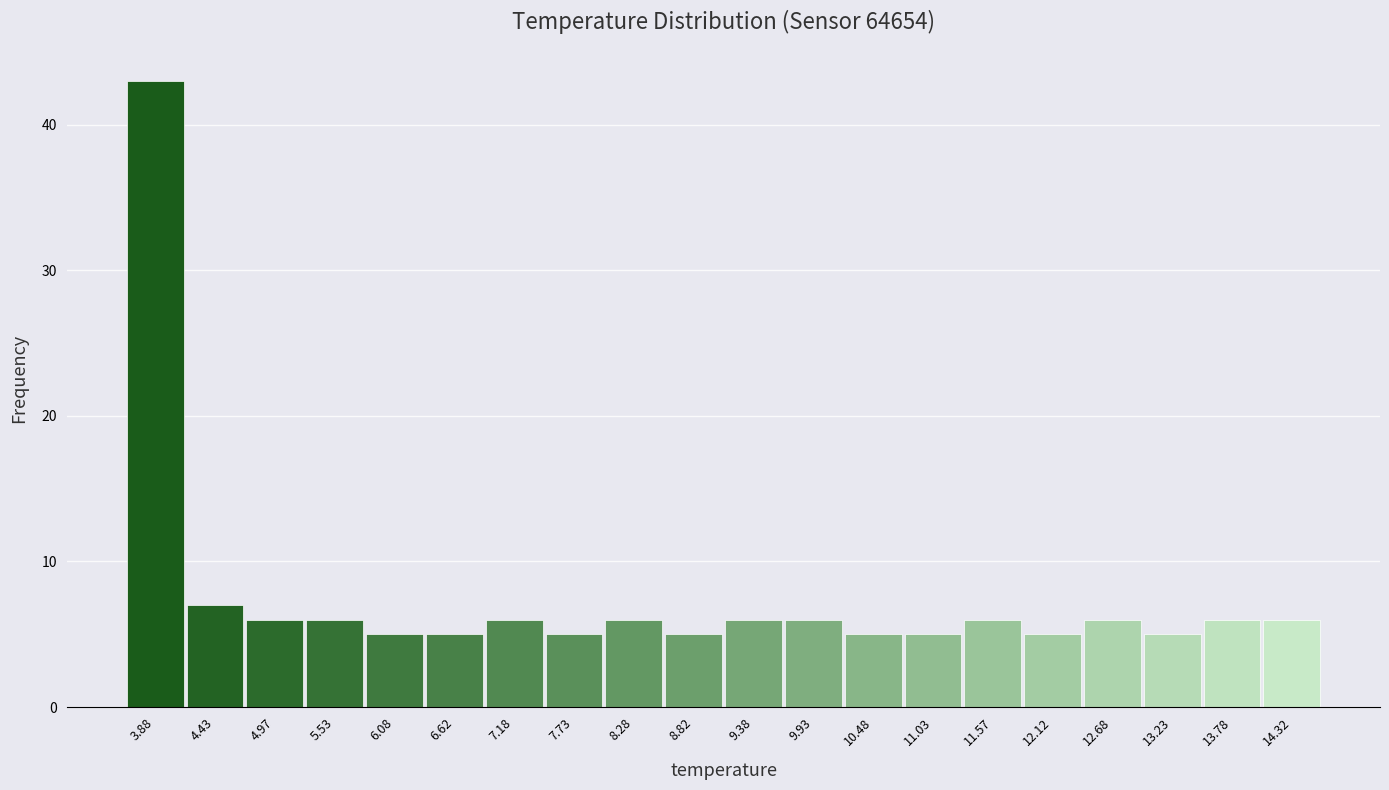

What is the height of the bar covering 8.00 to 8.55 on the x-axis? Neither the bar edges nor the heights are printed on the chart, so give them approximately, as read against the axes.

6